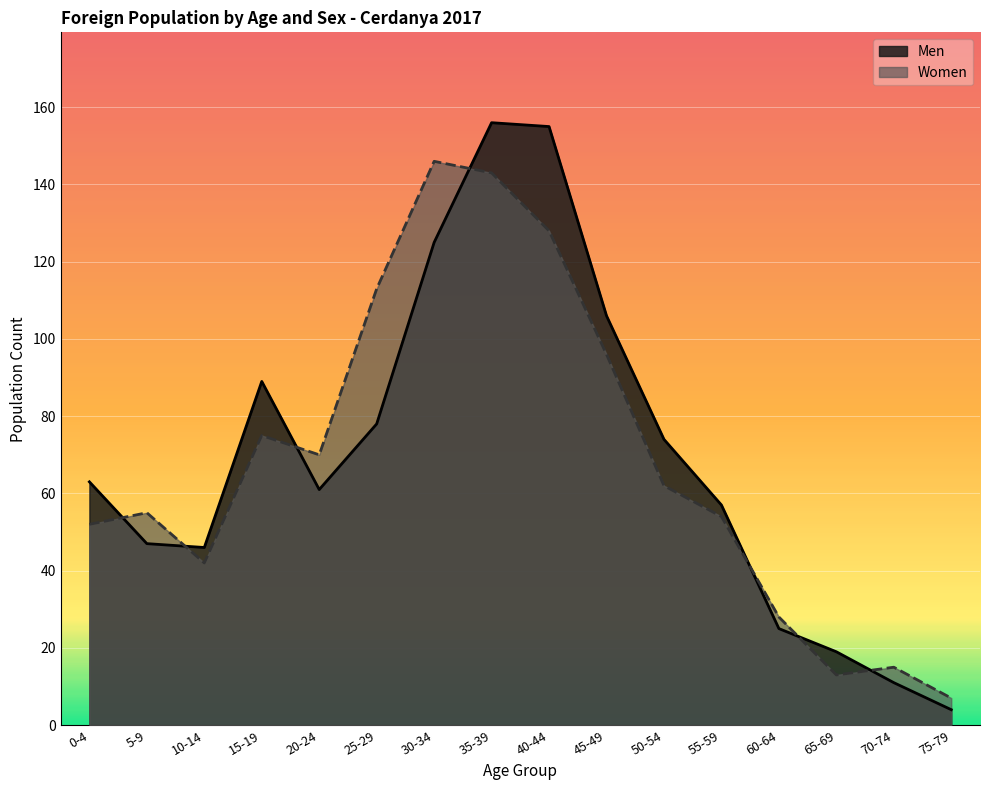

Which category has the lowest value across all series?

75-79